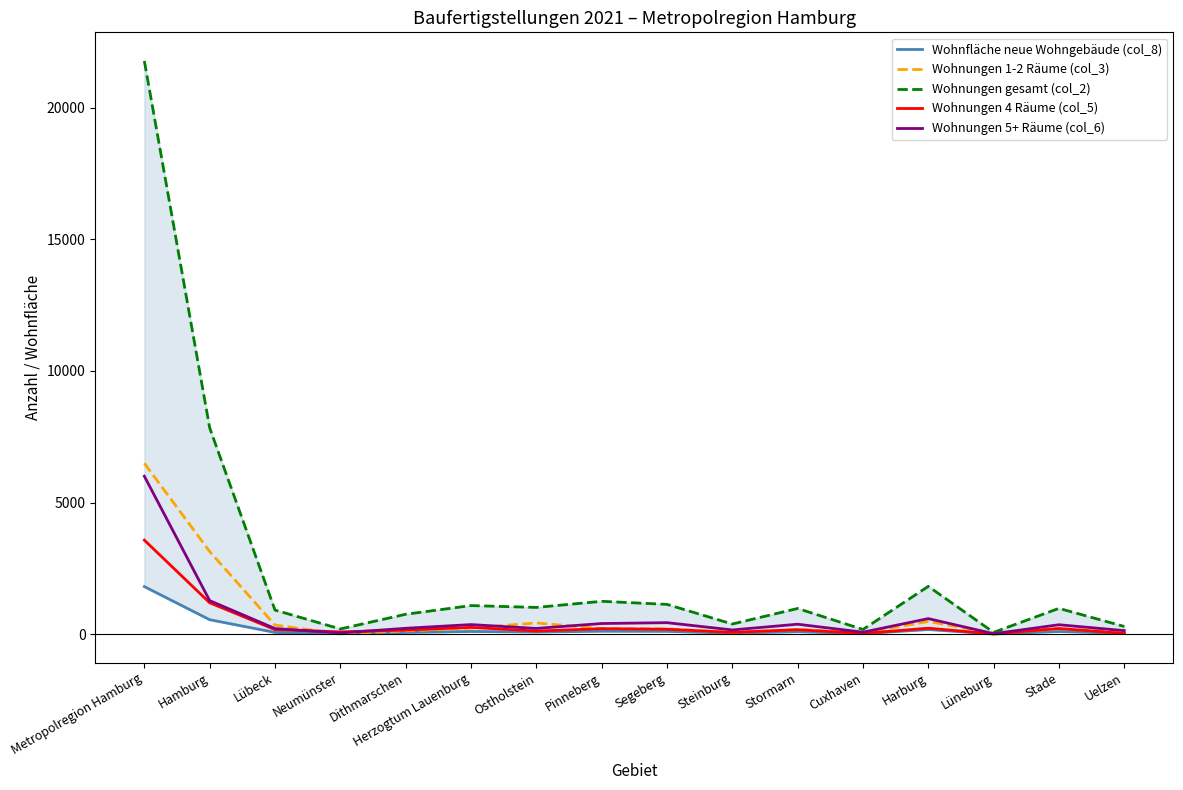

At which category does Wohnungen 1-2 Räume (col_3) reach its first local peak?

Ostholstein